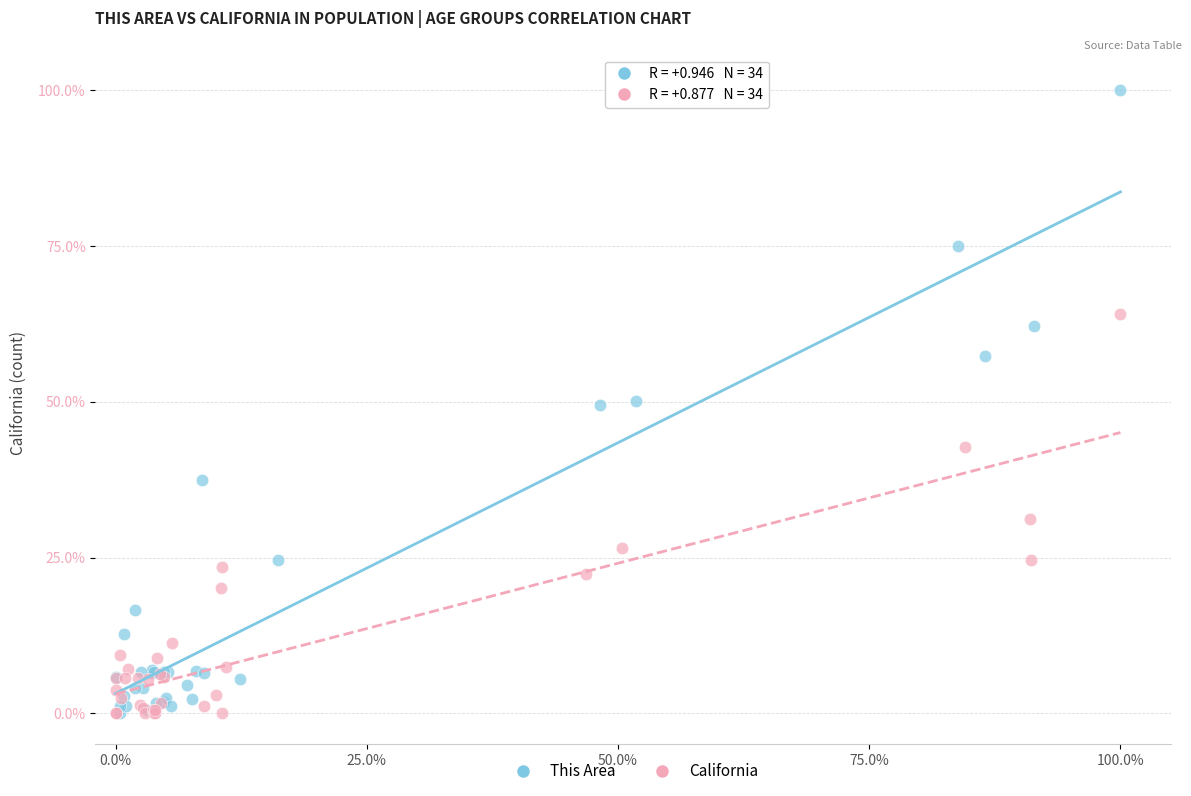

Which series has the widest spread of Y values?

This Area